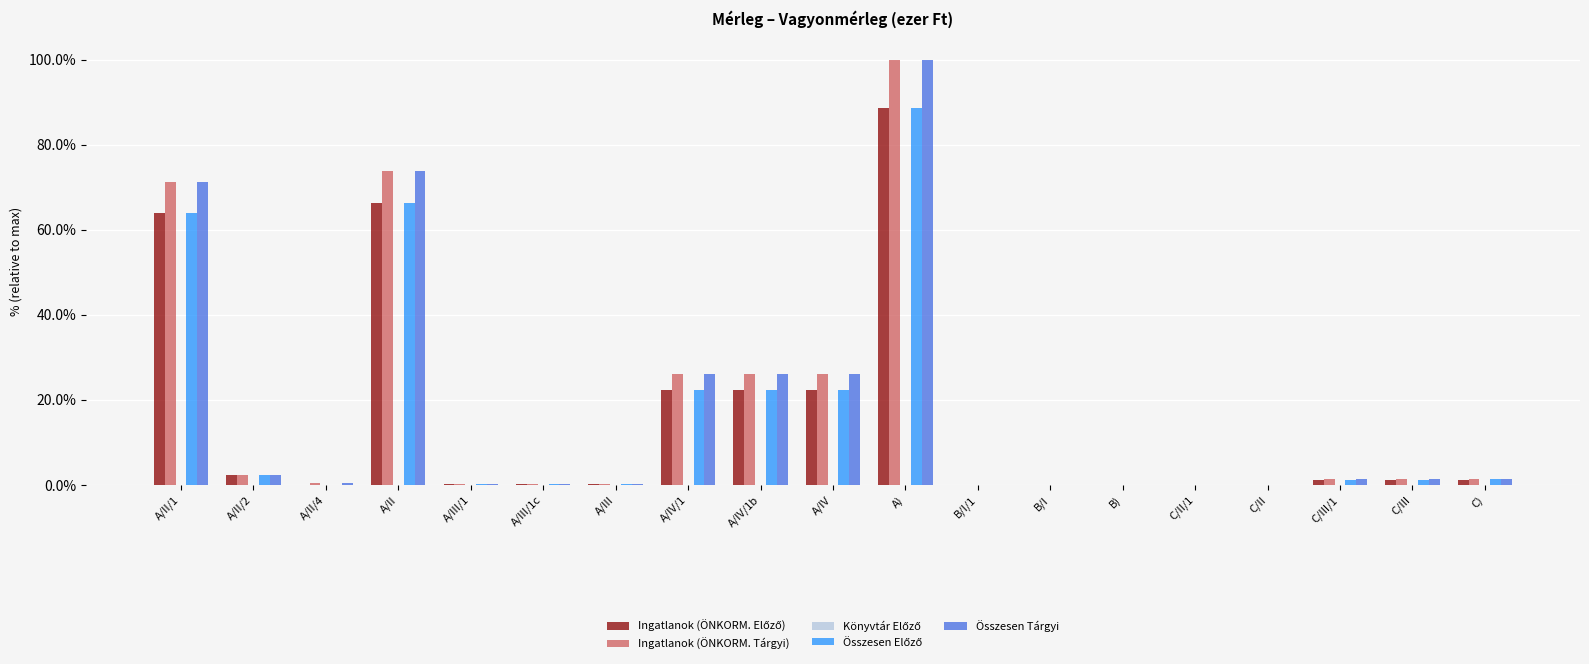

What is the sum of all Összesen Tárgyi values?

330.1